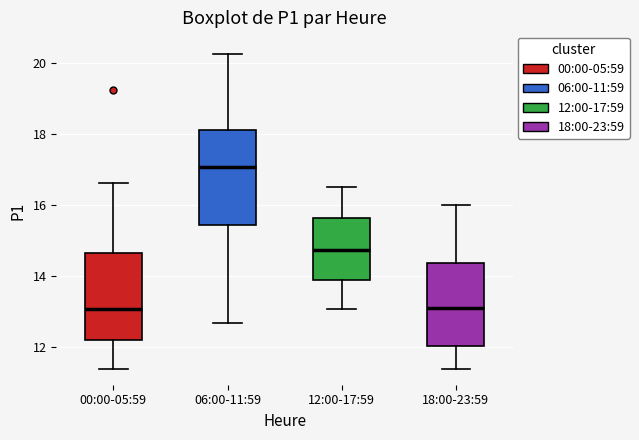

Reading left to right, read every box against the y-axis: the position of its median line, the range the box covers, and the ends of its whiskers. The values are not printed on the chart, so give them approximately, as read against the axis.

00:00-05:59: median 13.0, box 12.2 to 14.6, whiskers 11.4 to 16.6
06:00-11:59: median 17.0, box 15.4 to 18.2, whiskers 12.6 to 20.2
12:00-17:59: median 14.8, box 13.8 to 15.6, whiskers 13.0 to 16.6
18:00-23:59: median 13.0, box 12.0 to 14.4, whiskers 11.4 to 16.0